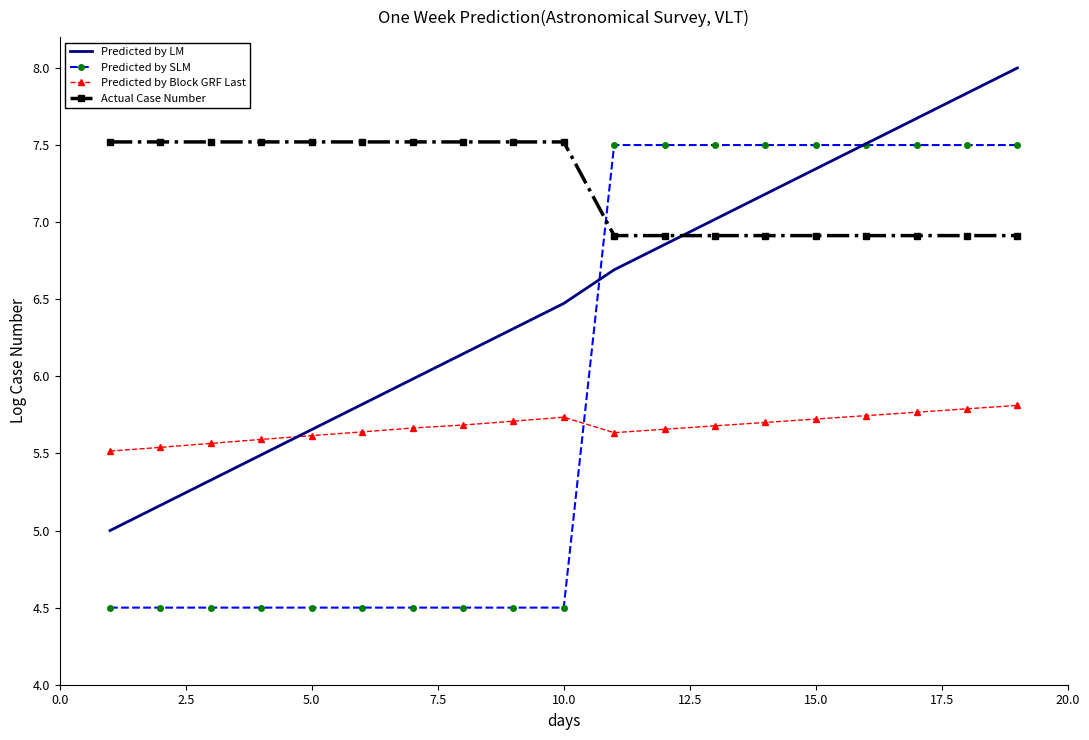

Which series has the largest total across all categories?

Actual Case Number